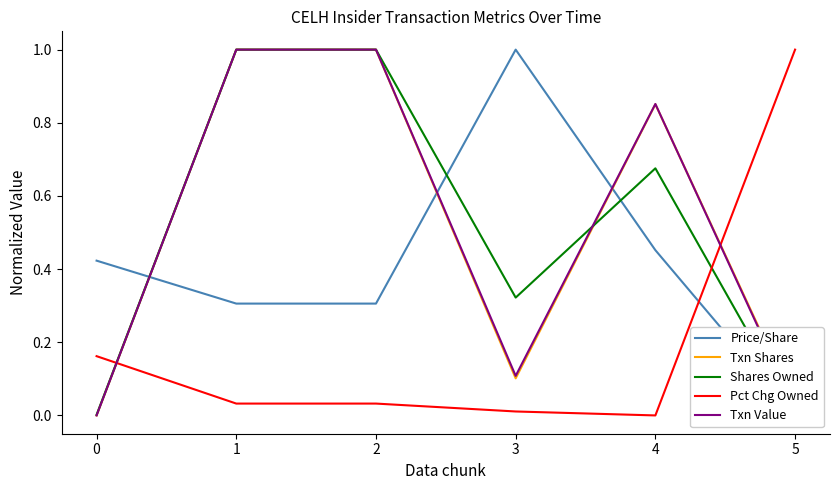

True or false: Price/Share has a value of 0.1 at 2.

False